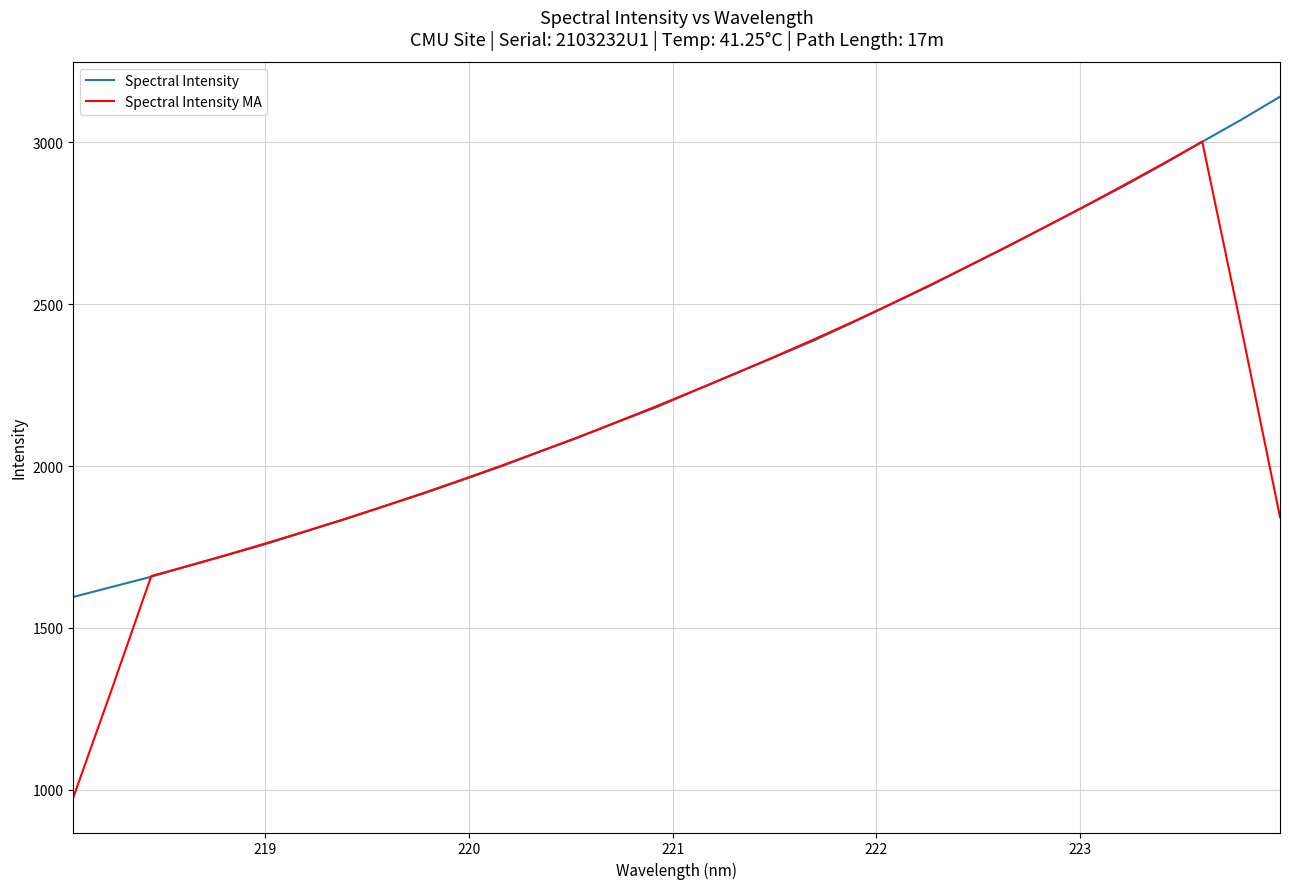

Is this an area chart (filled region under the line)?

No